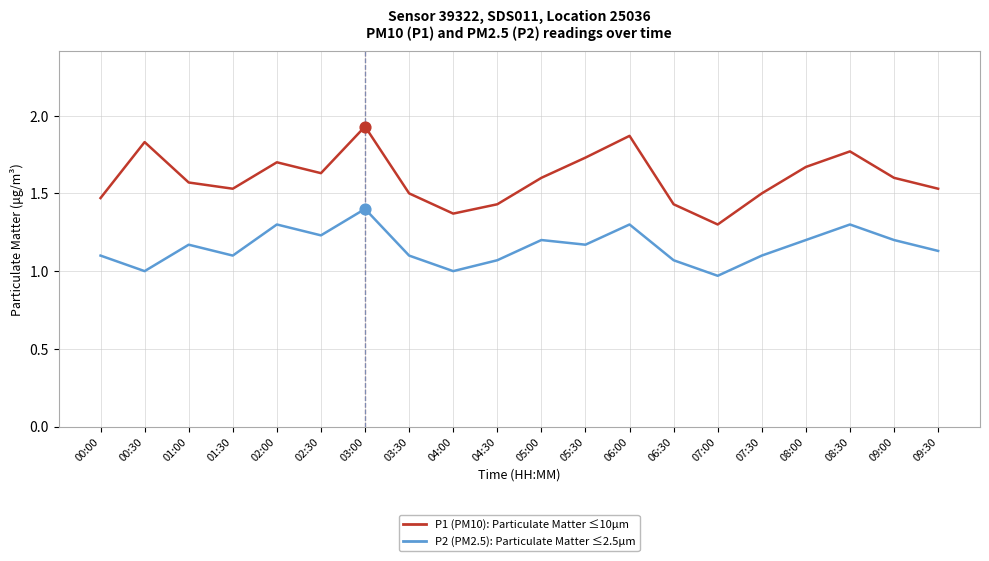

Which label corresponds to the largest value in the chart?

03:00